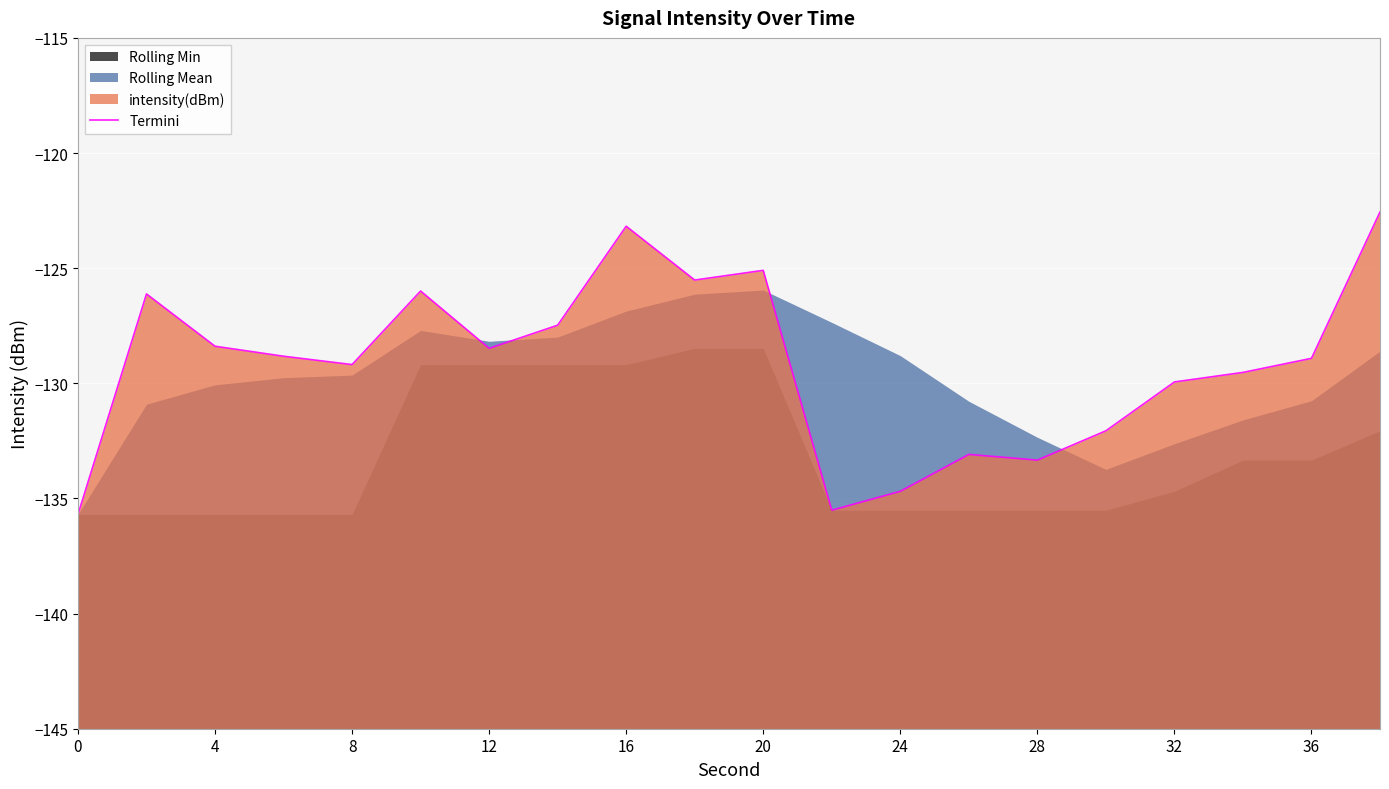

Reading left to right, list all the values displayed in this chart.

-135.7	-126.1	-128.4	-128.8	-129.2	-126.0	-128.5	-127.5	-123.2	-125.5	-125.1	-135.5	-134.7	-133.1	-133.3	-132.1	-129.9	-129.5	-128.9	-122.6